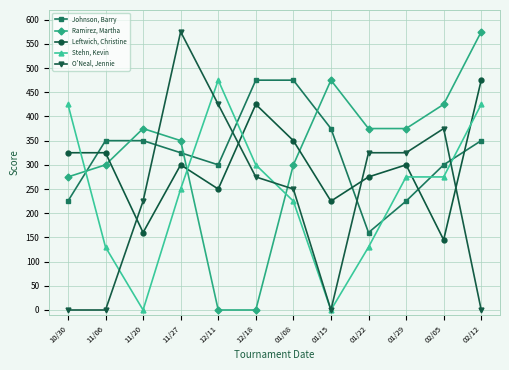

At which label does Leftwich, Christine first exceed 300?

10/30